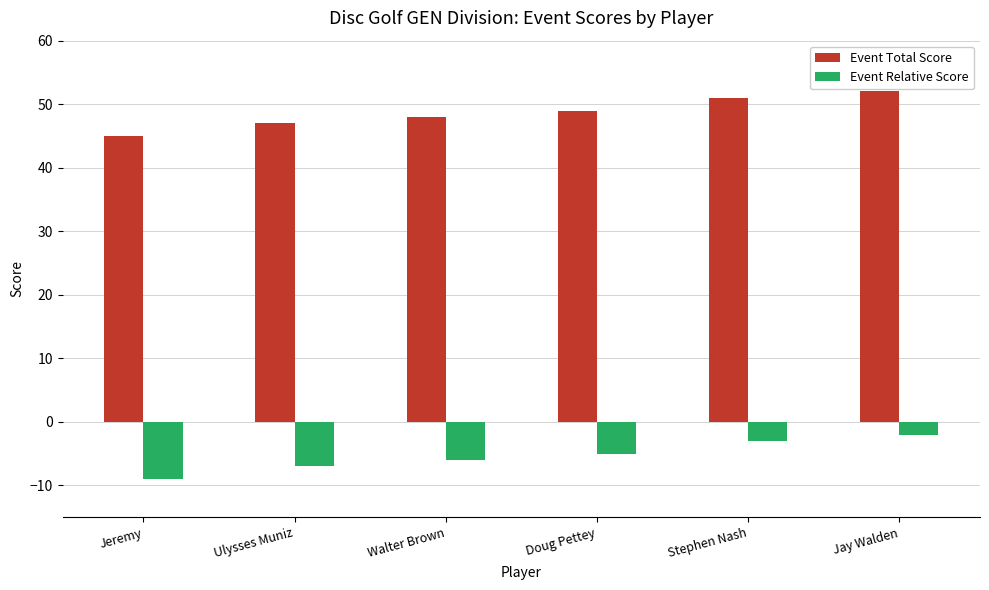

What is the highest value of the Event Total Score series?

52